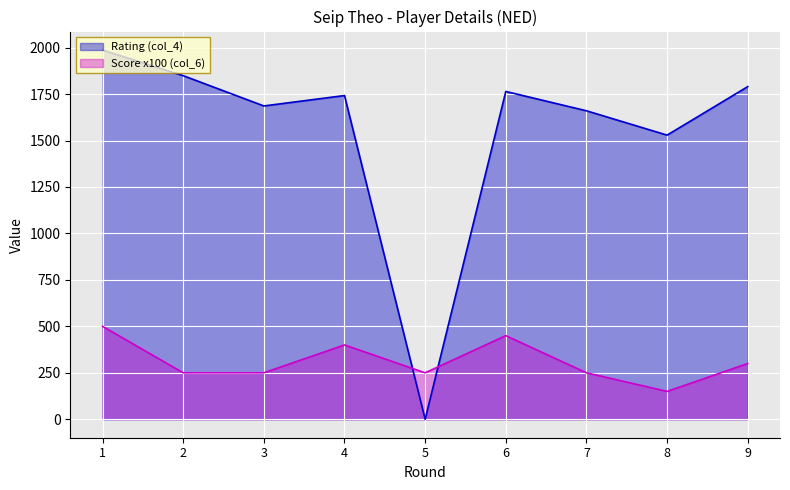

The value of Rating (col_4) at 1 is 1987. True or false?

True